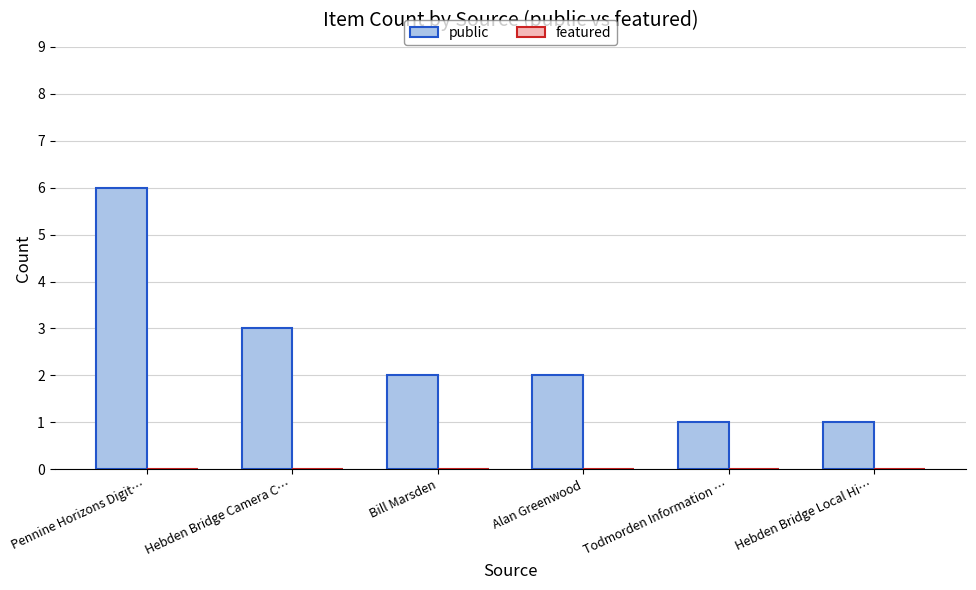

How many categories are shown in the chart?

6